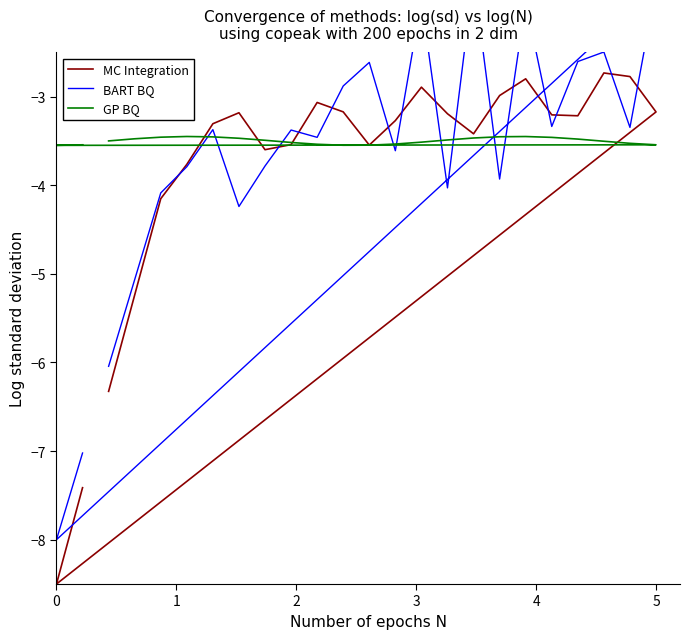

Where is MC Integration nearest to the value -5?

1